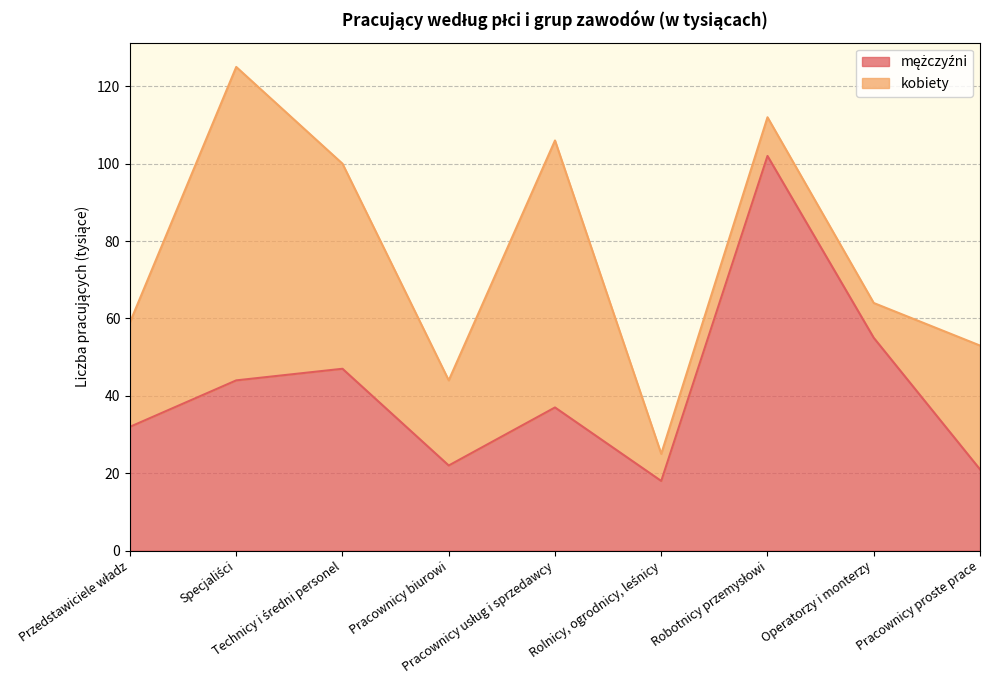

Does the chart display data point markers on the line(s)?

No